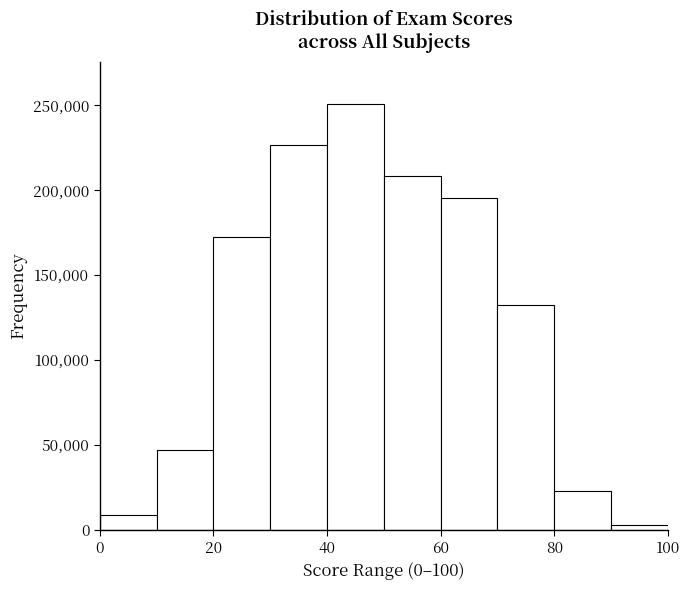

Which range on the x-axis has the tallest bar?

40 to 50